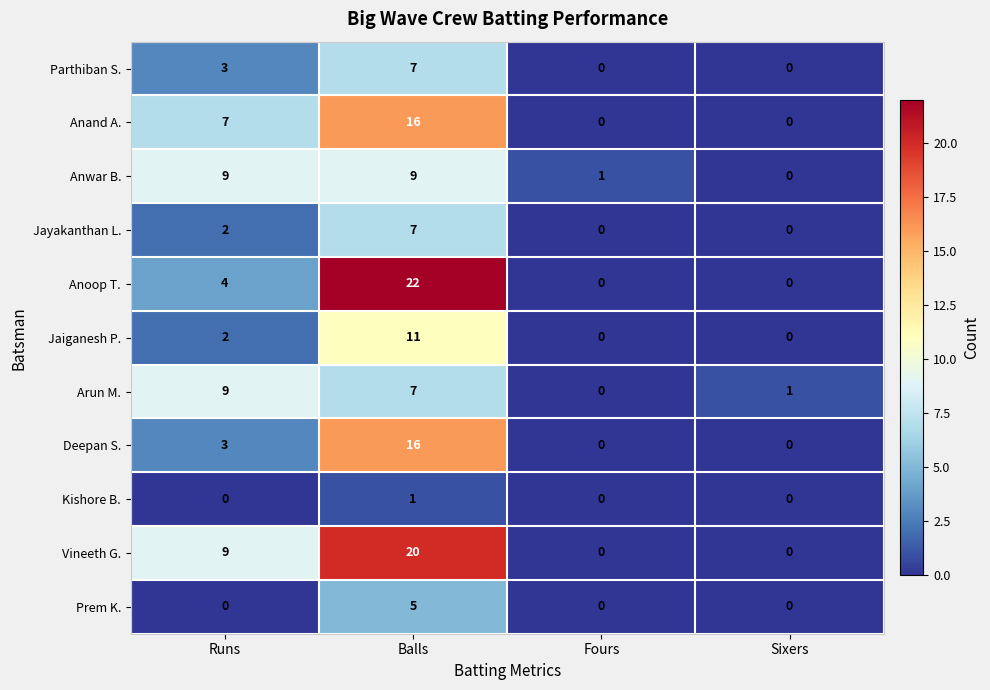

Count the number of data series in this chart.

11